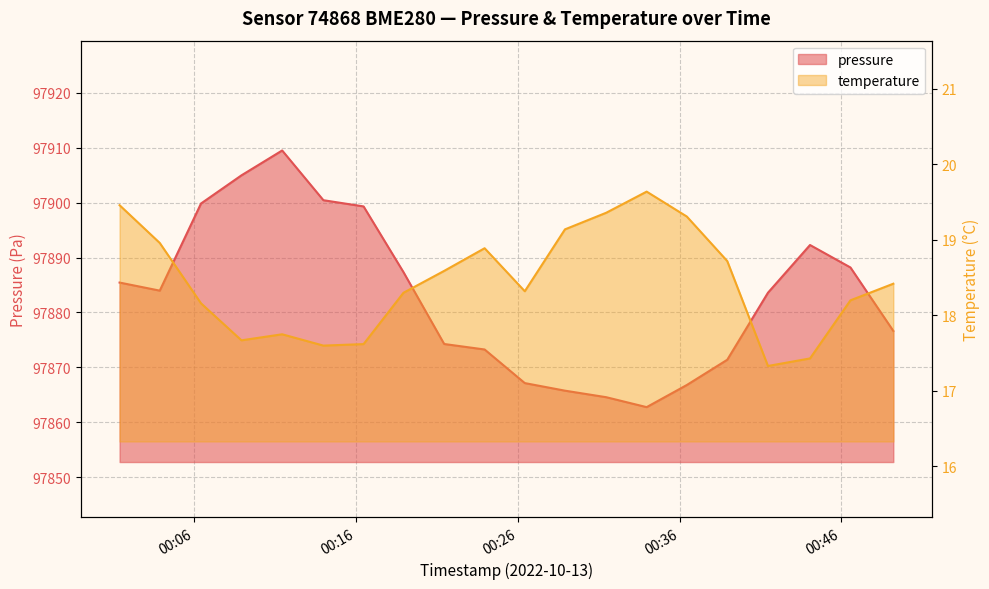

What is the maximum value shown in the chart?

97909.5